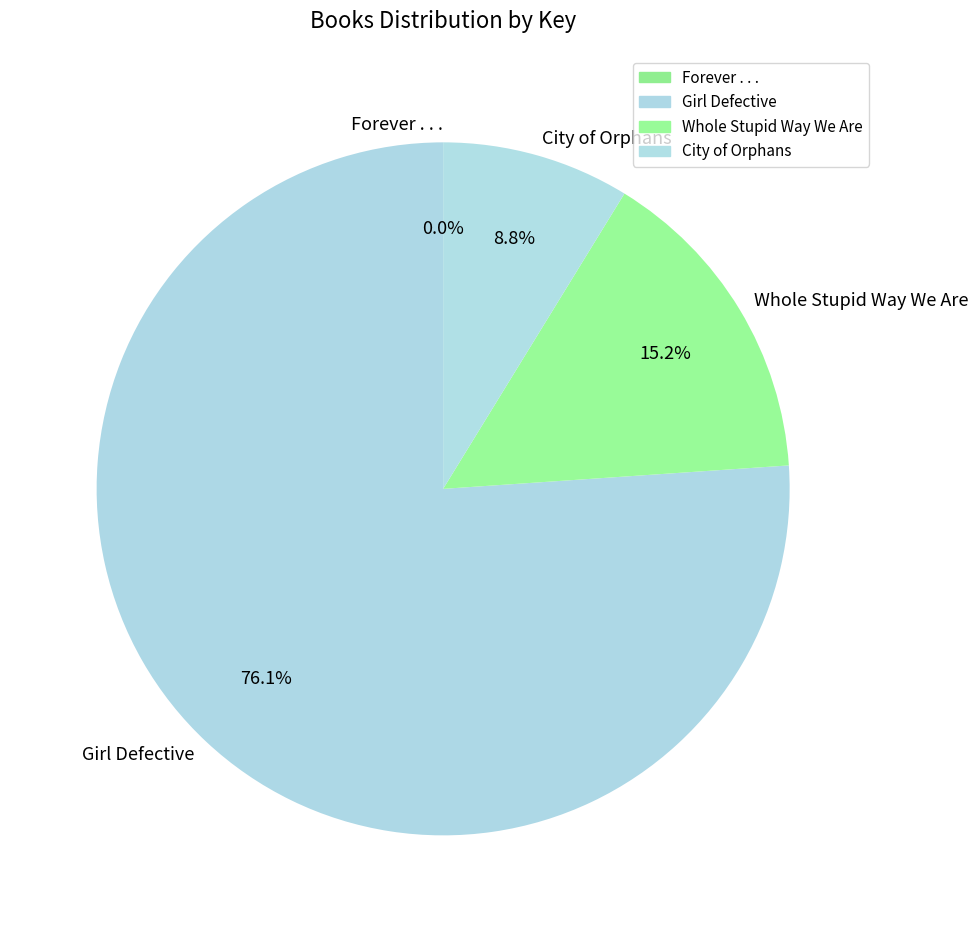

True or false: Whole Stupid Way We Are accounts for 25% of the total.

False